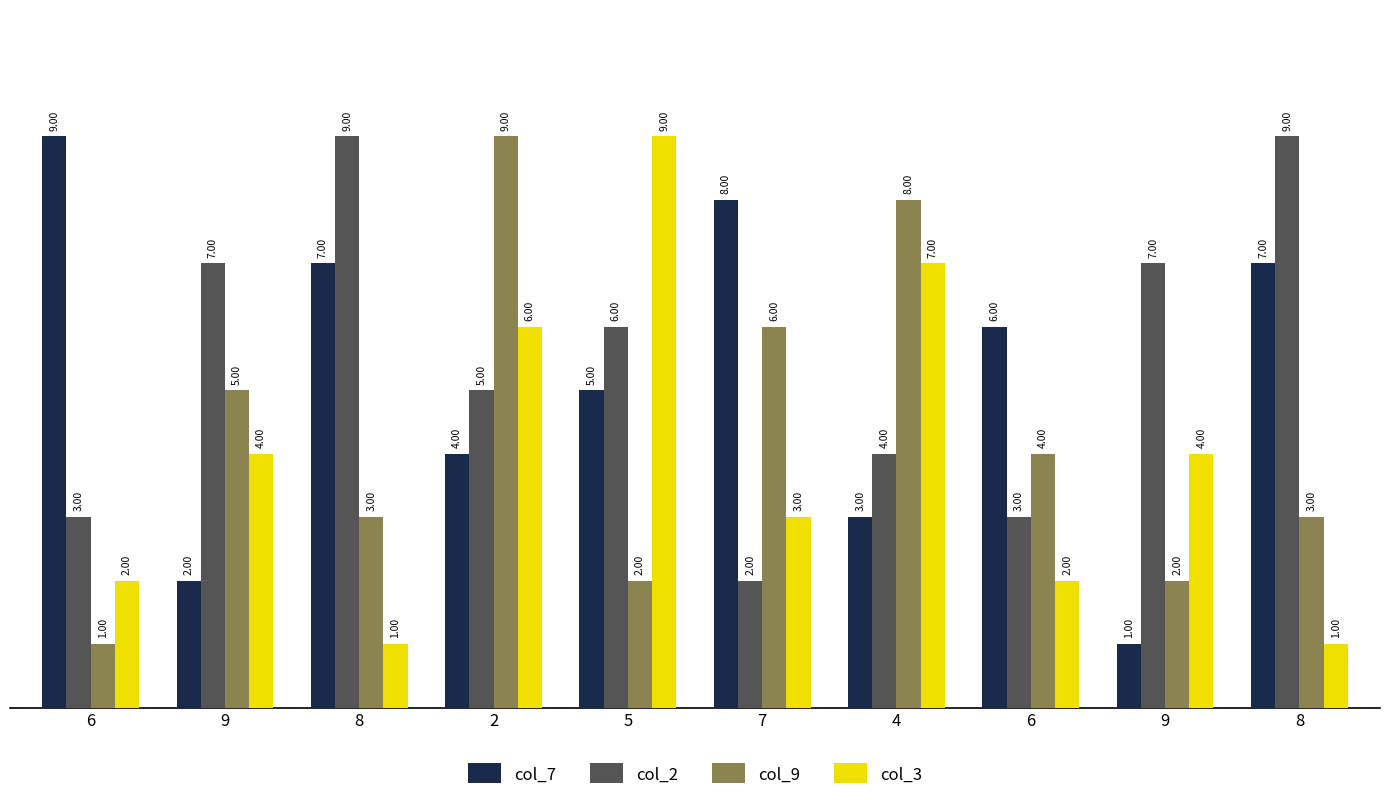

What is the value of the col_2 bar at the 3rd from the left?

9